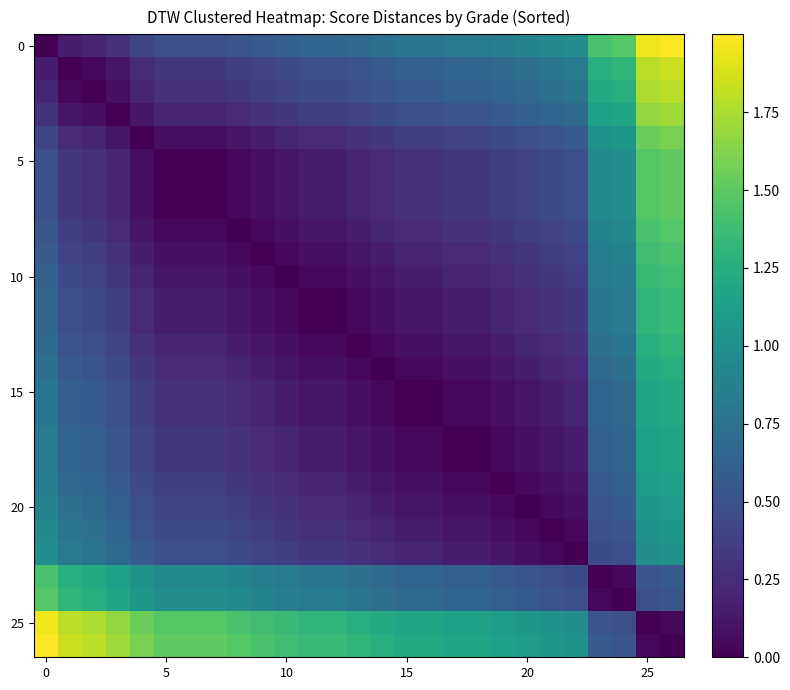

How many series are shown in this chart?

27